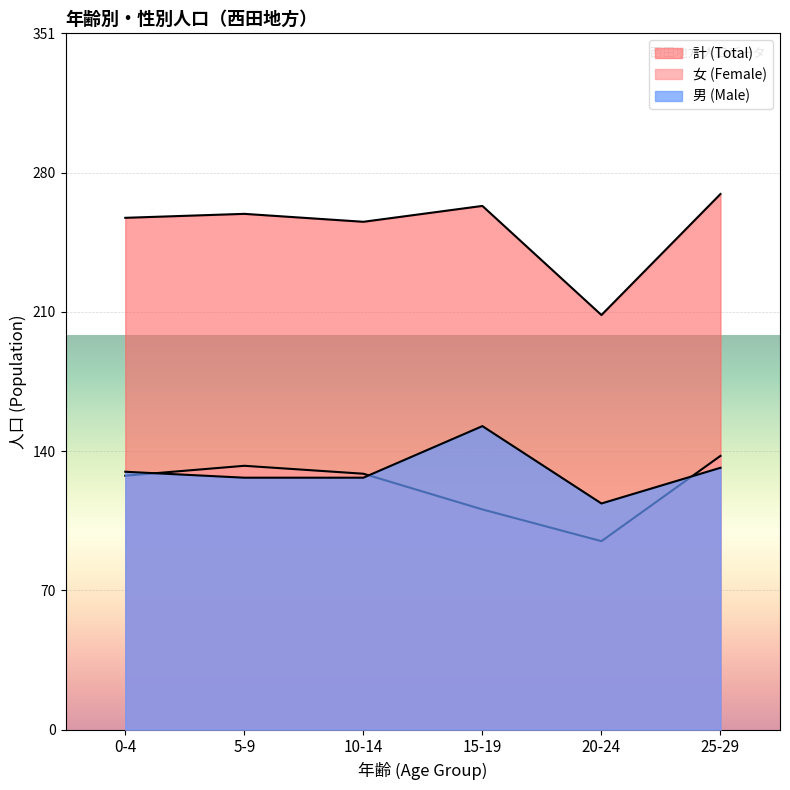

Does the chart display data point markers on the line(s)?

No